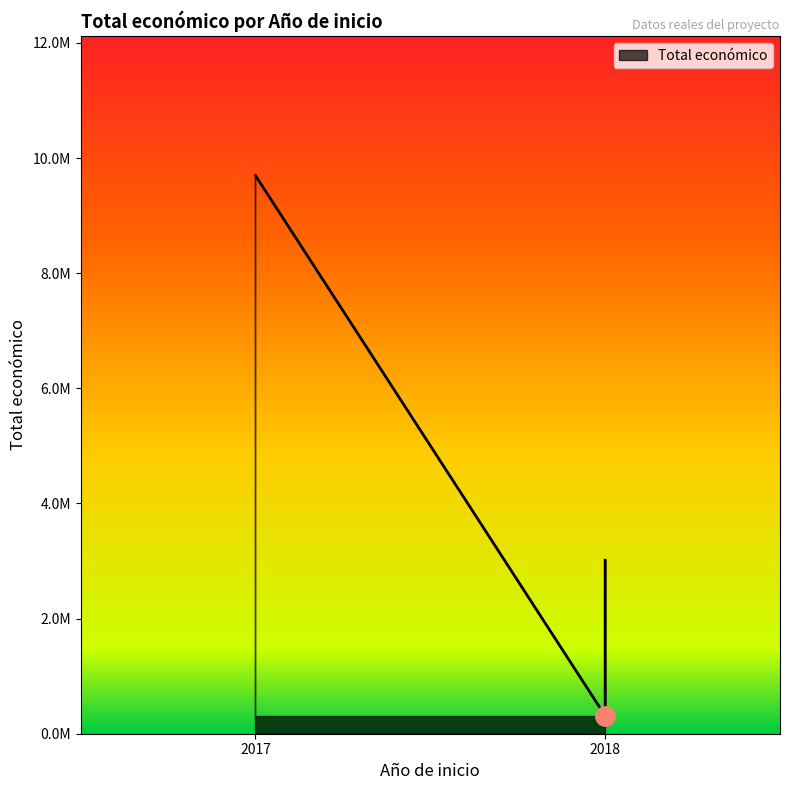

Which label corresponds to the largest value in the chart?

2017